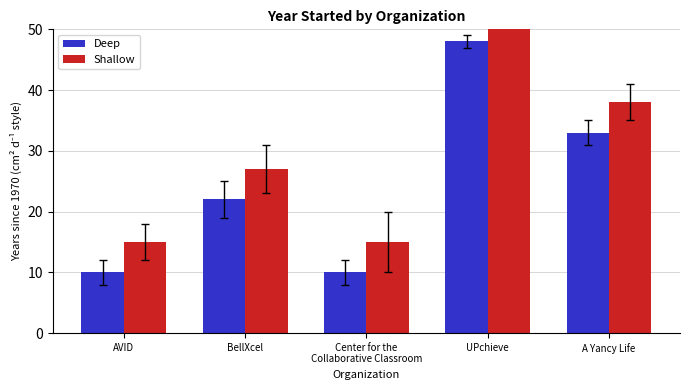

Between AVID and BellXcel, which series saw the biggest shift?

Deep